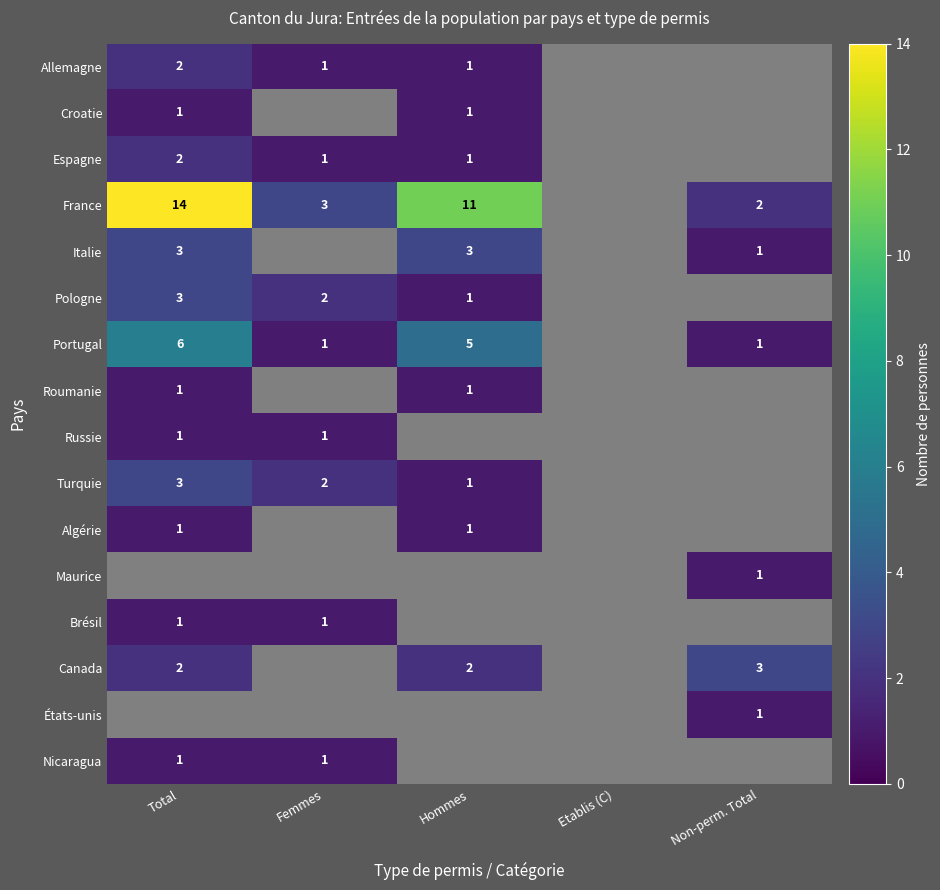

What is the greatest value displayed?

14.0